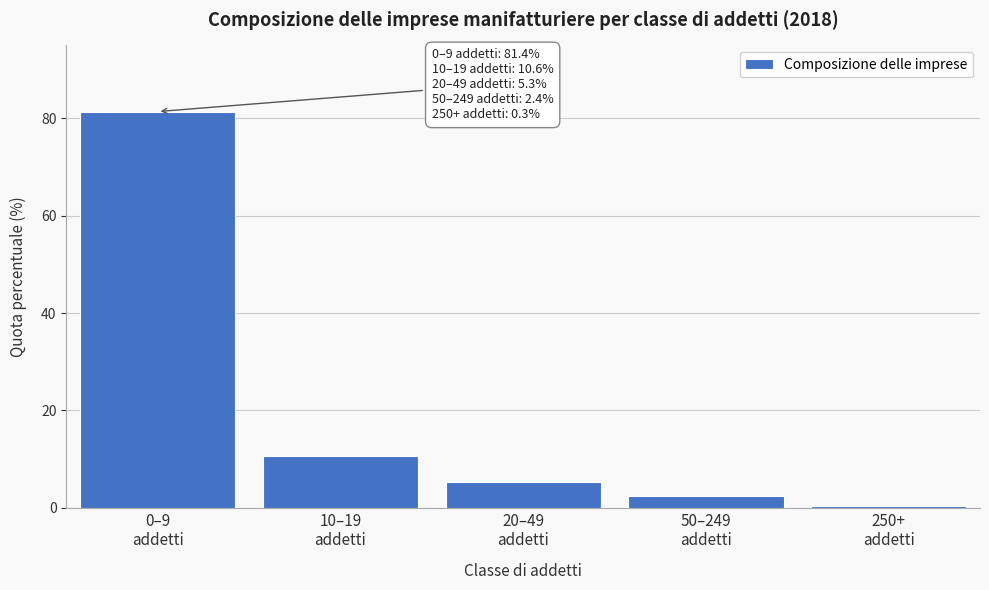

Reading right to left, list all the values displayed in this chart.

0.3	2.4	5.3	10.6	81.4